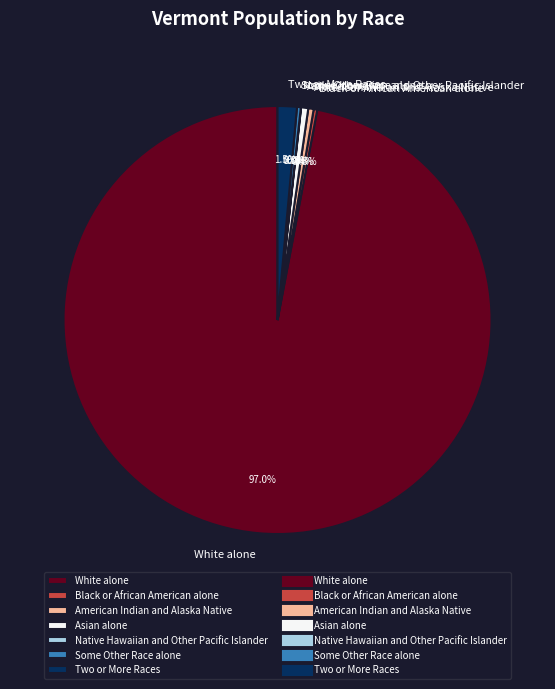

Which category has the biggest portion of the pie?

White alone